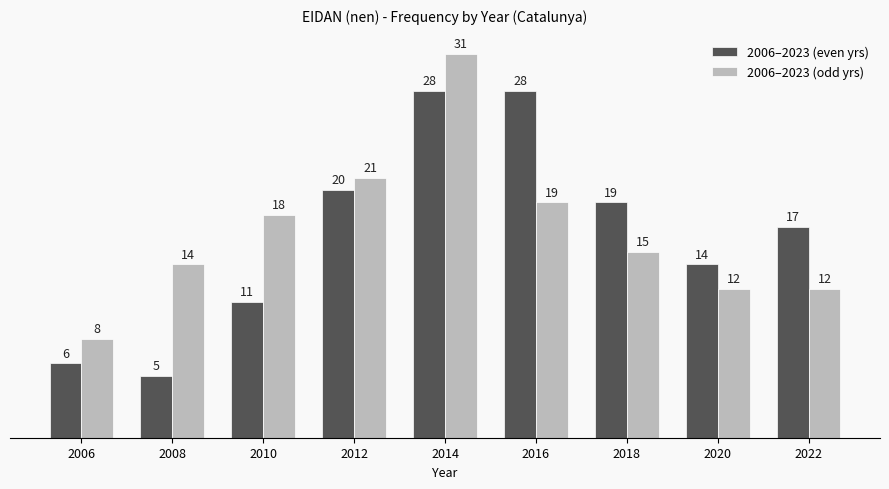

Are the bars horizontal?

No